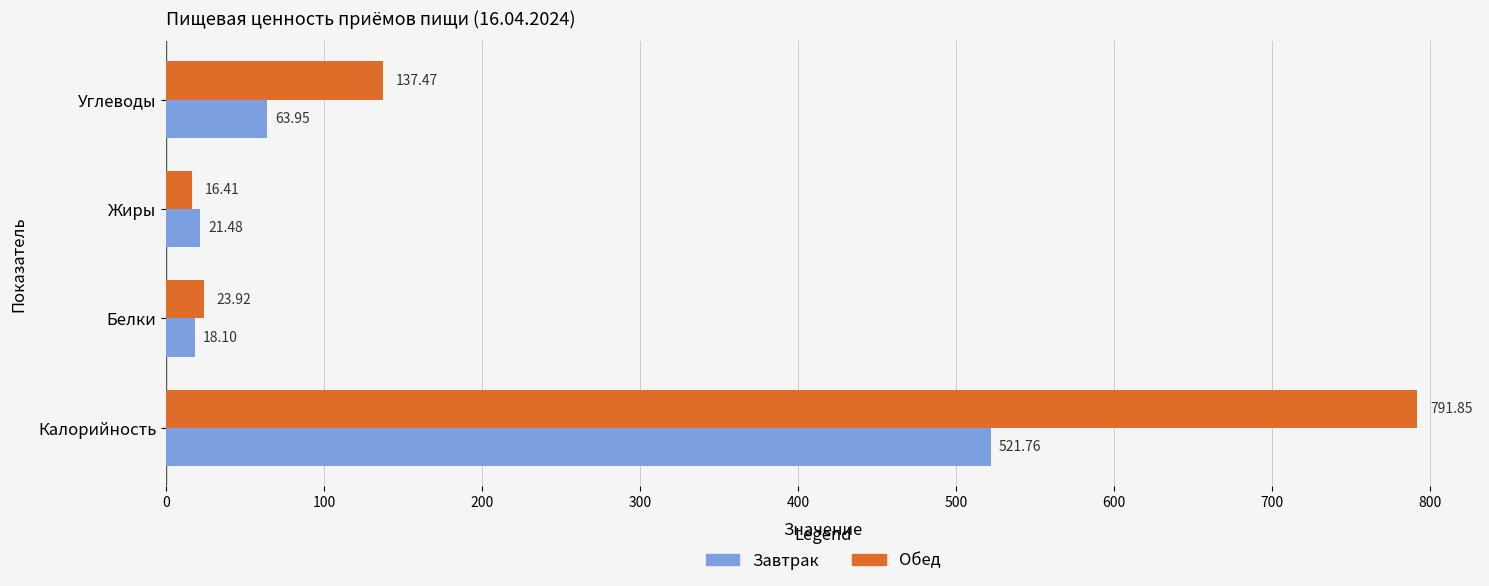

At which category does the chart reach its minimum across all series?

Жиры